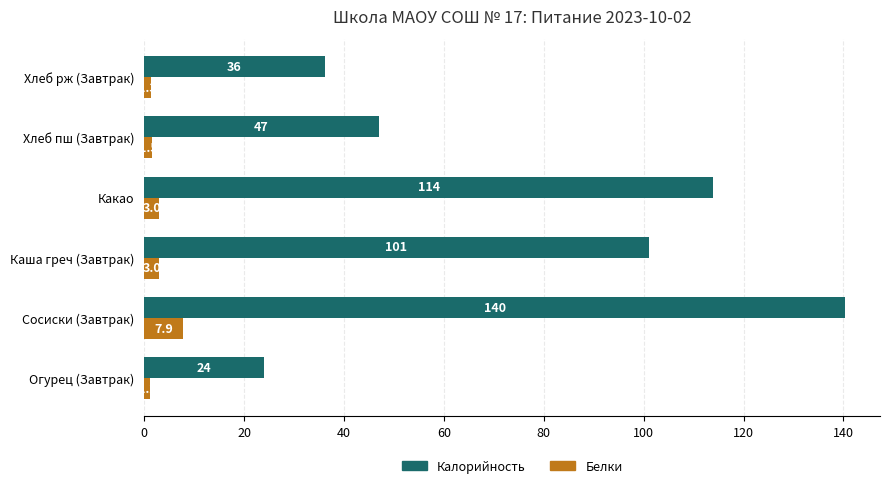

Is the value of Калорийность at Хлеб рж (Завтрак) greater than the value of Белки at Какао?

Yes